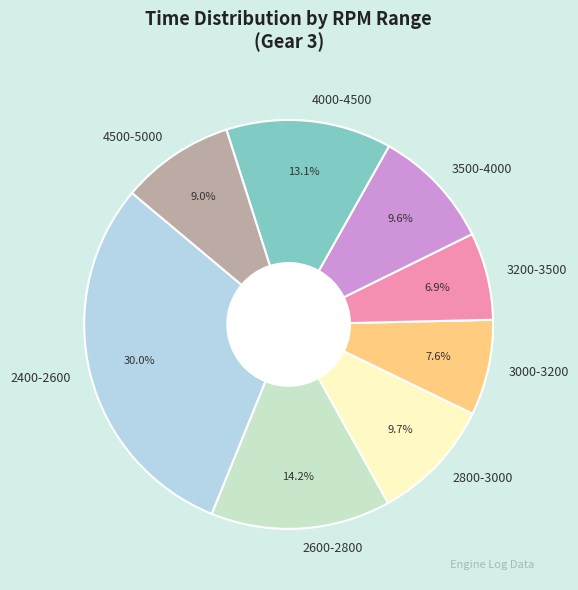

Does any single category account for the majority?

No